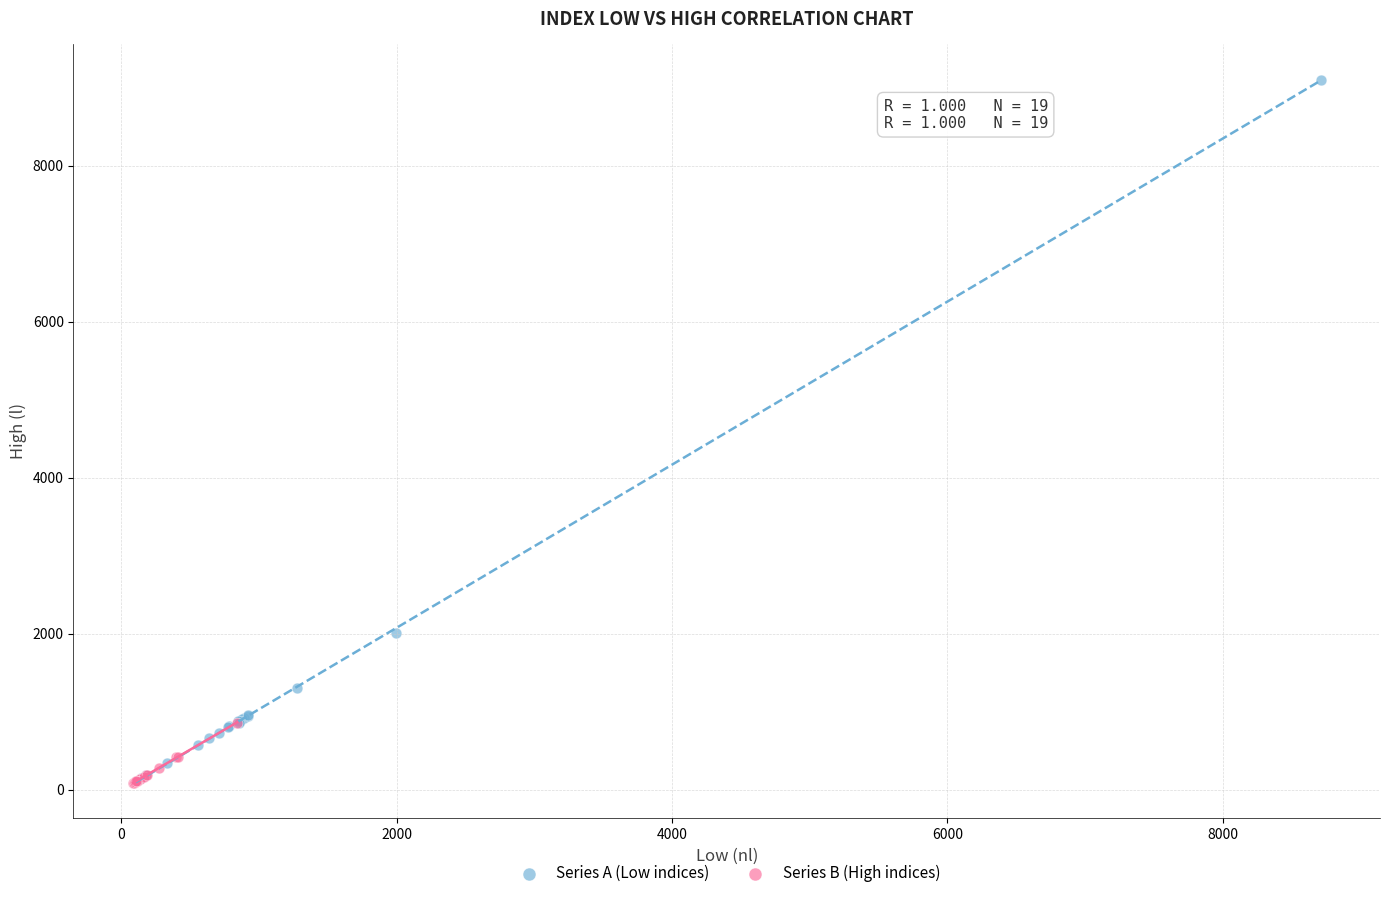

Which series has the largest Y range (max minus min)?

Series A (Low indices)